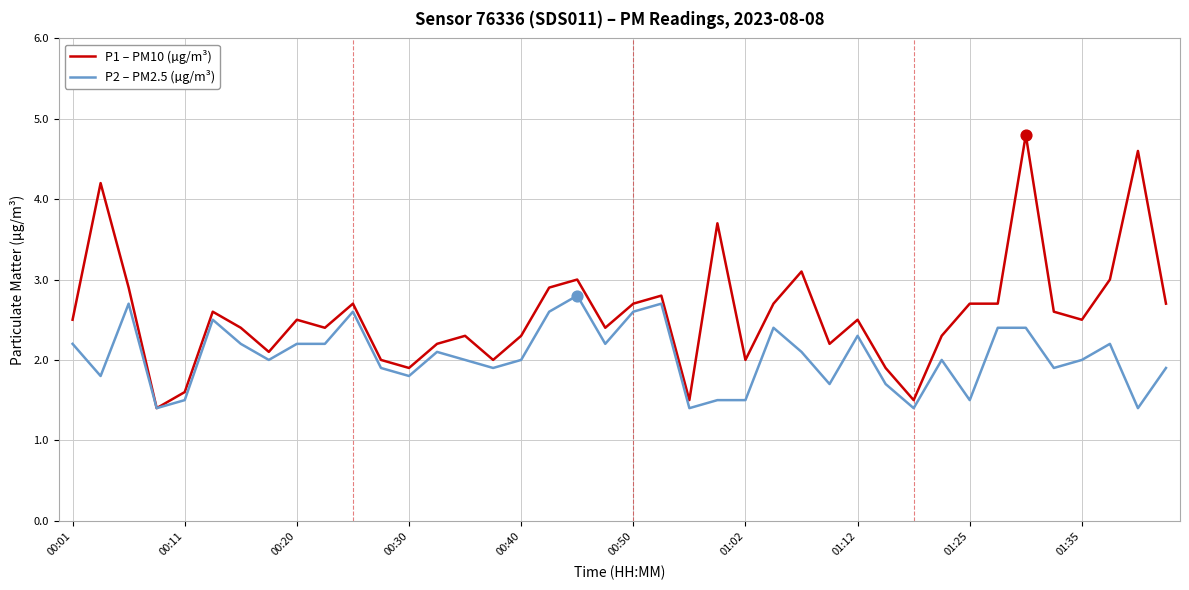

Which series has the largest total across all categories?

P1 – PM10 (µg/m³)